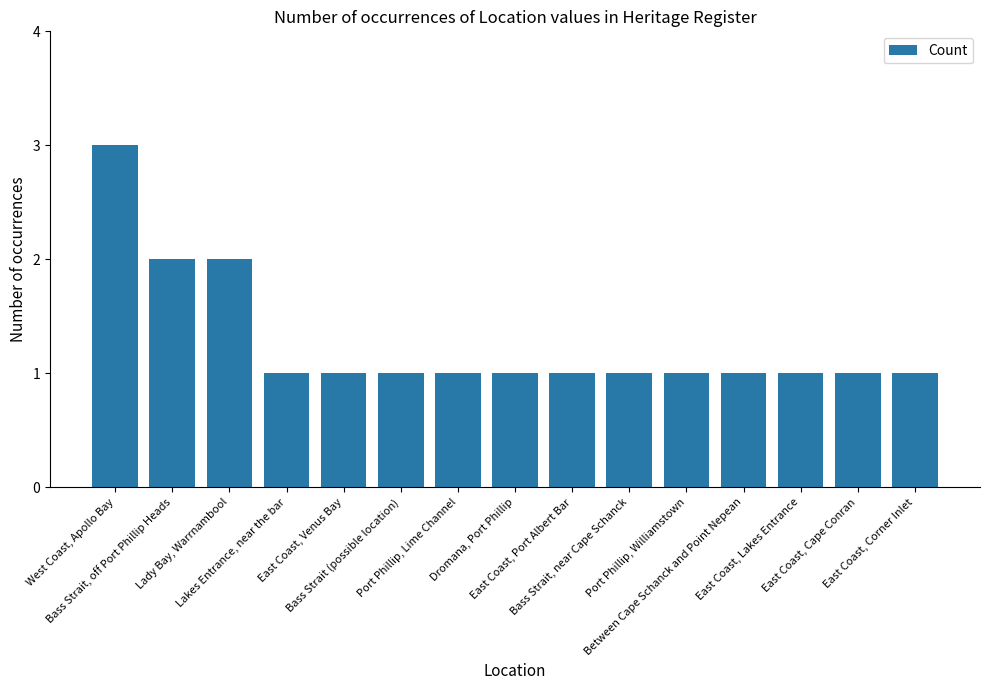

The value at Port Phillip, Lime Channel is 1. True or false?

True